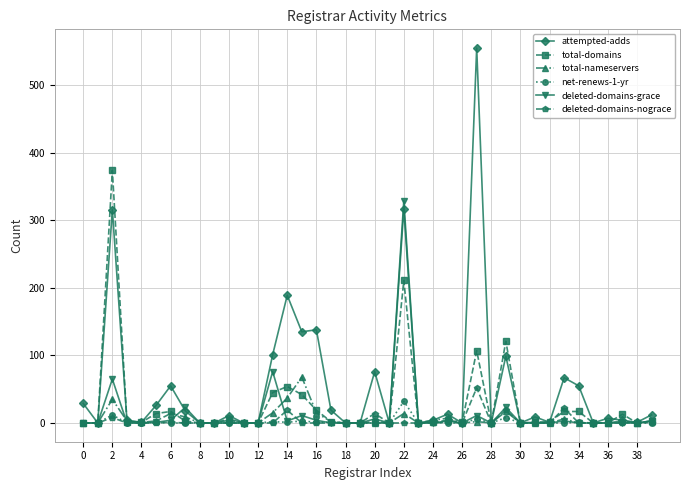

True or false: total-nameservers has more than 2 points higher than both neighbors.

True